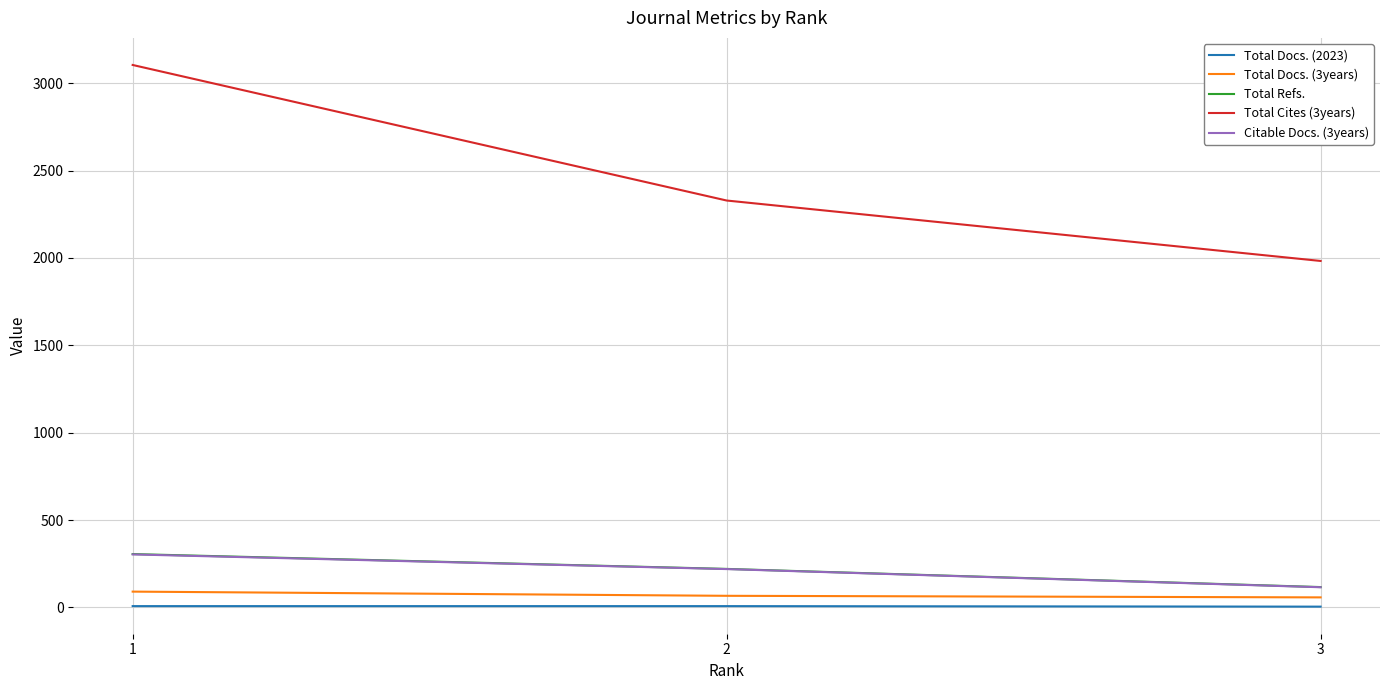

Is the value of Citable Docs. (3years) at 2 greater than the value of Total Cites (3years) at 3?

No